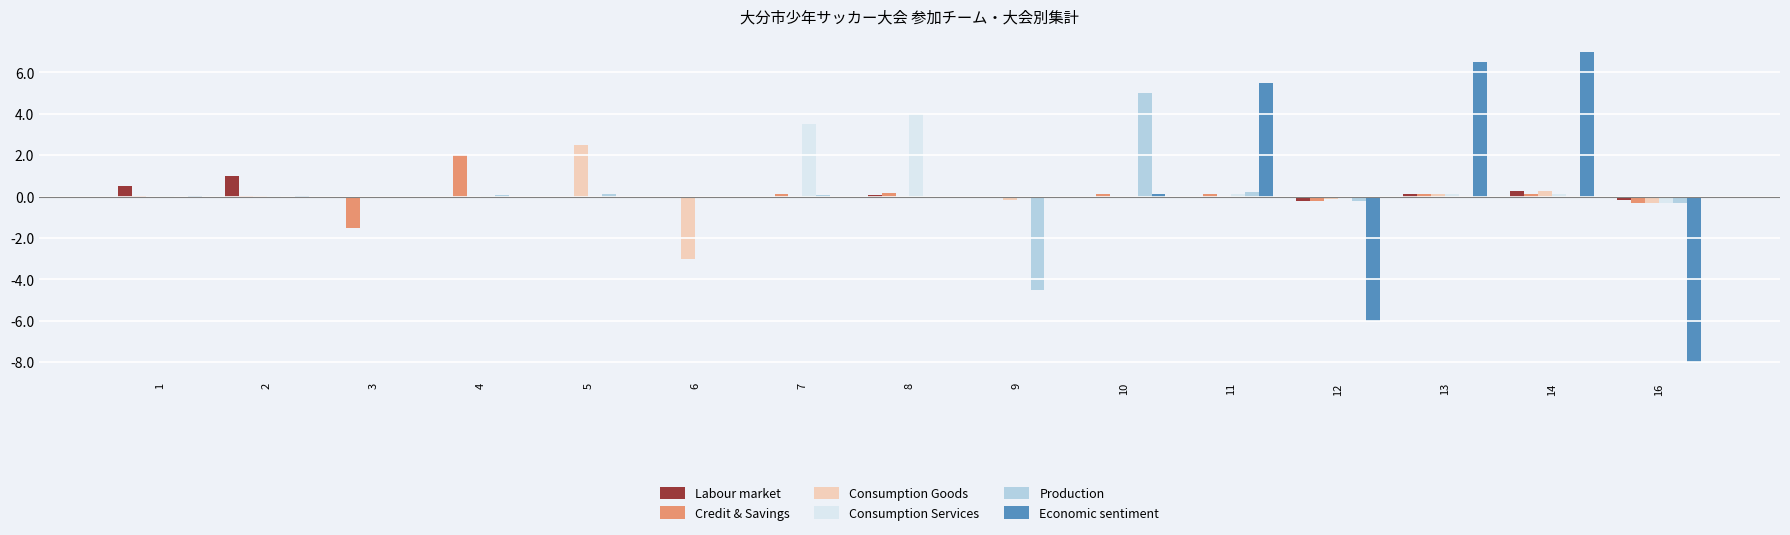

At which category does the chart reach its peak across all series?

14